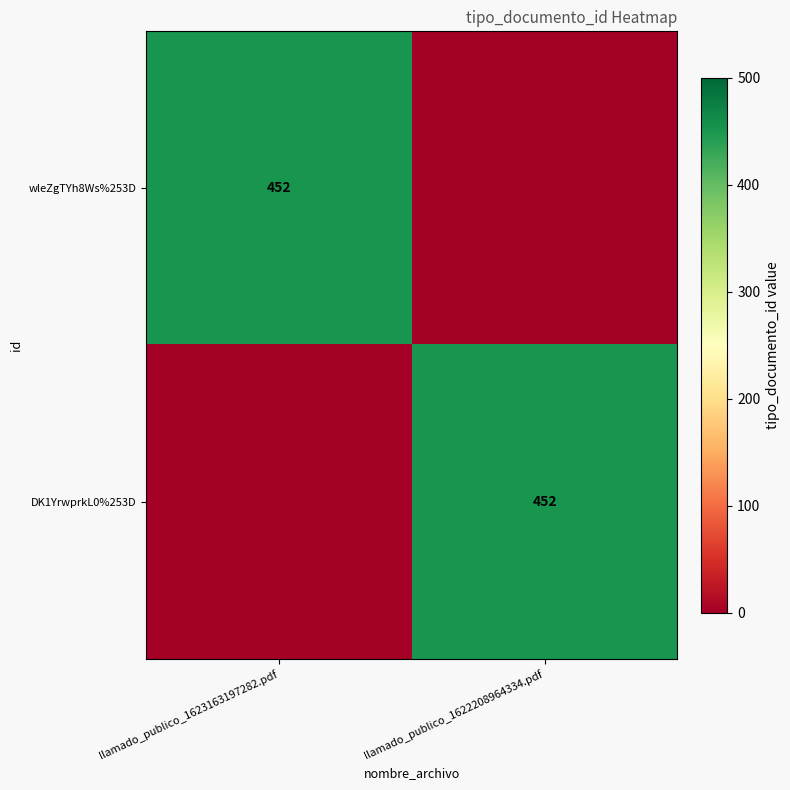

How many data points does each series have?

2